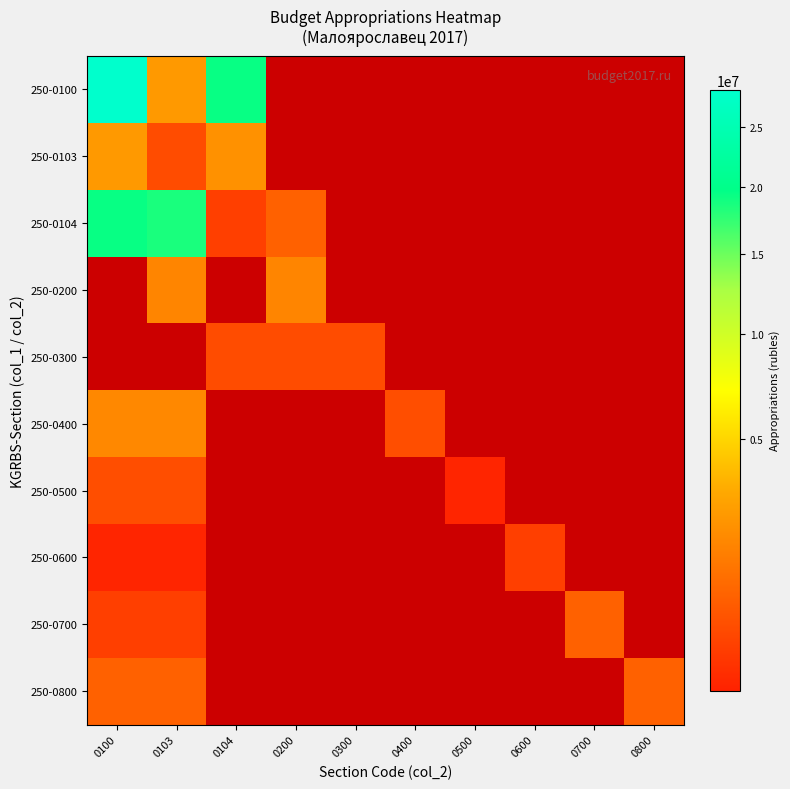

List the series in order of their overall mean, highest first.

250-0100, 250-0103, 250-0104, 250-0200, 250-0300, 250-0400, 250-0500, 250-0600, 250-0700, 250-0800